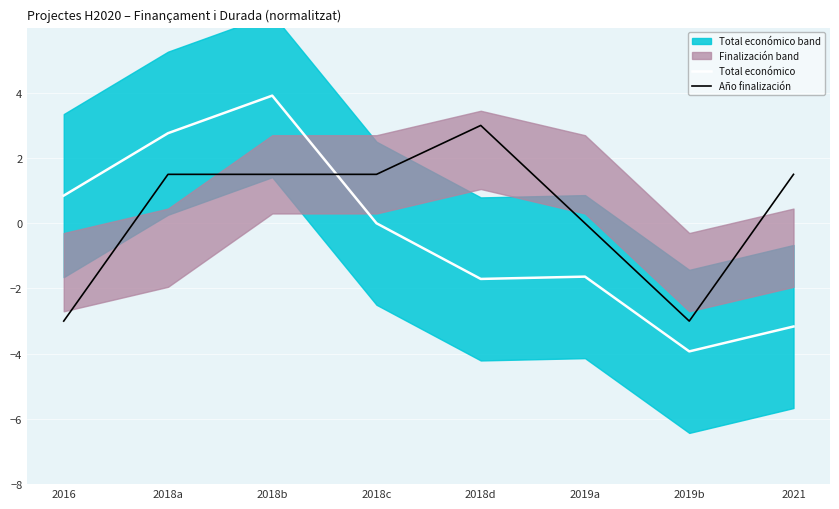

Is it true that Año finalización equals 1.1 at 2018d?

False